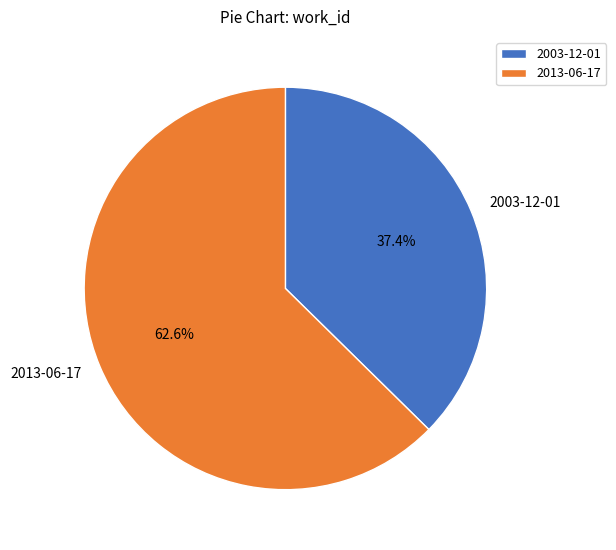

To the nearest percent, what is the difference between the 2013-06-17 and 2003-12-01 slice percentages?

25%